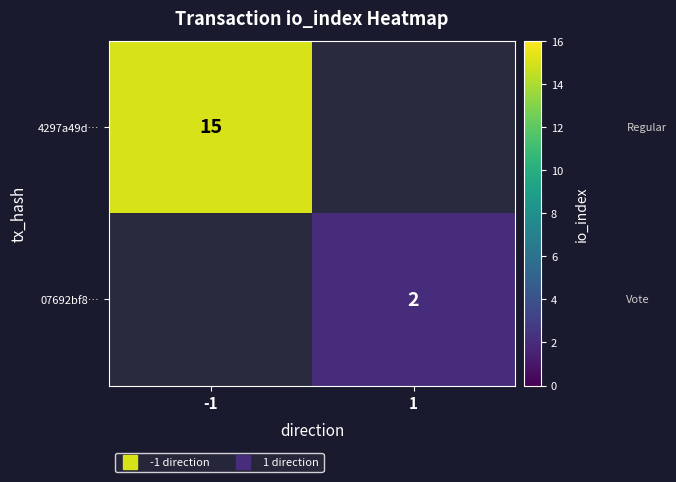

Which category has the highest value in the 4297a49d… series?

-1